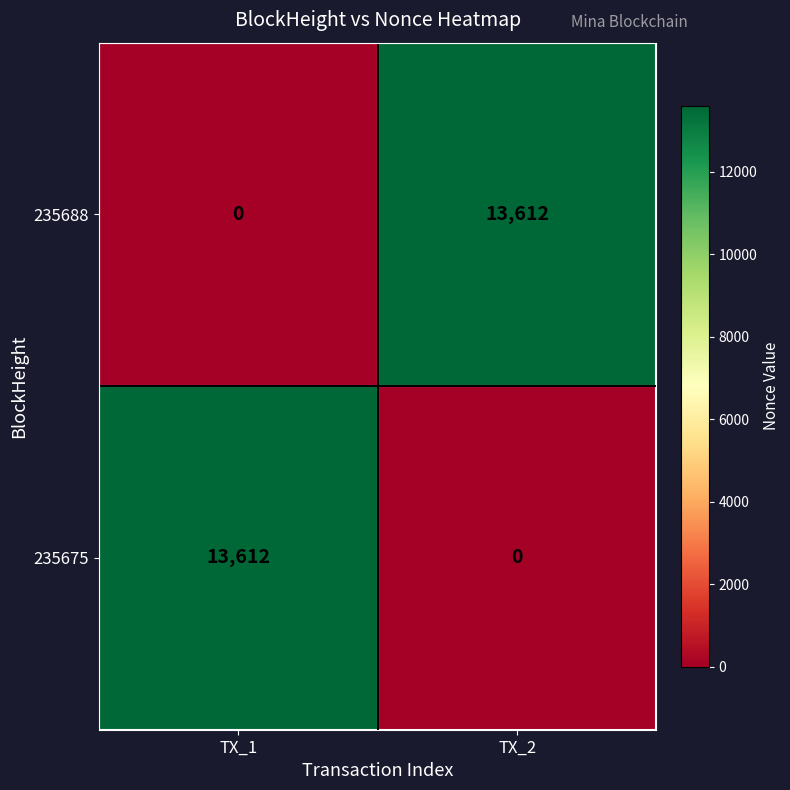

What is the total value across all series at TX_1?

13612